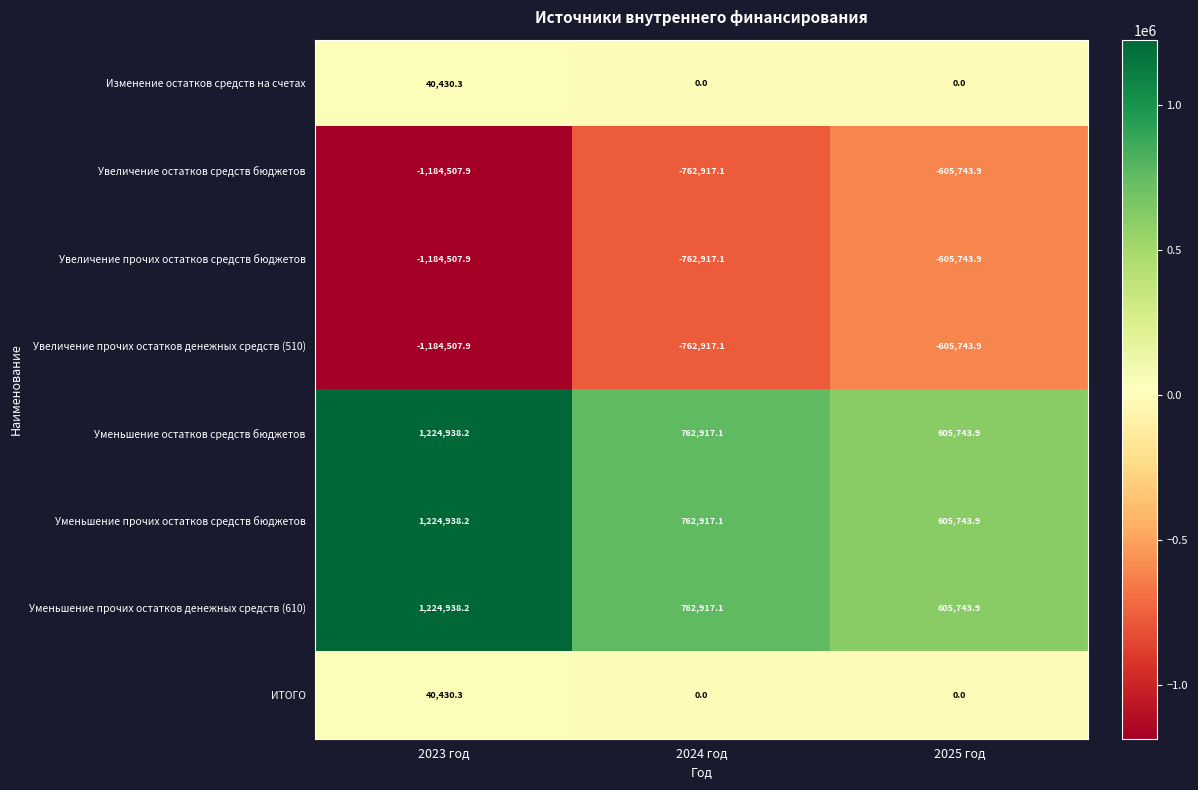

At which category is the sum across all series the highest?

2023 год